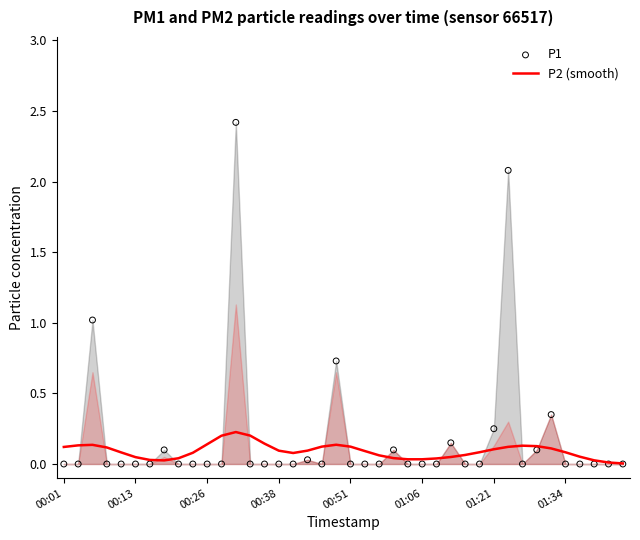

Which series has the largest total across all categories?

P1